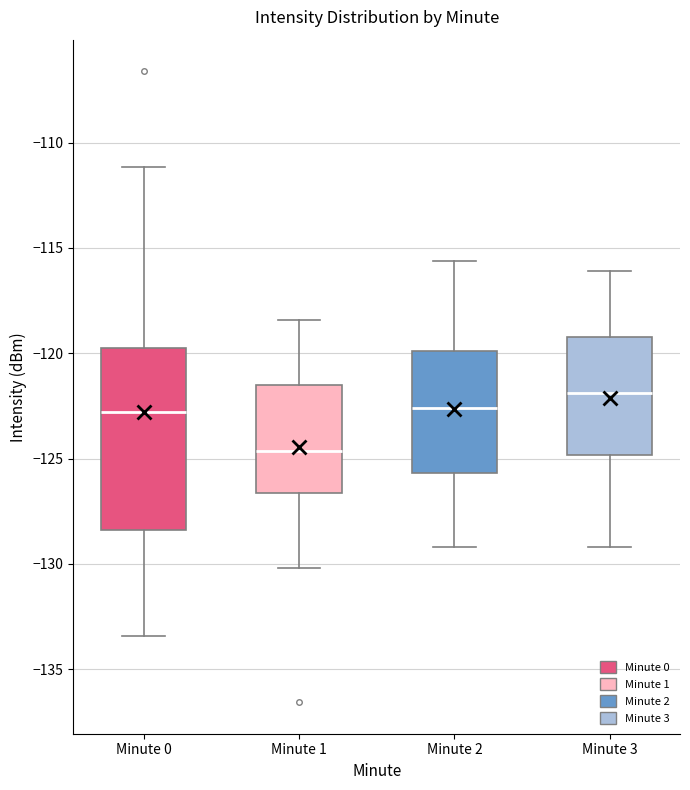

Comparing the boxes themselves (not the whiskers), which one is the tallest?

Minute 0